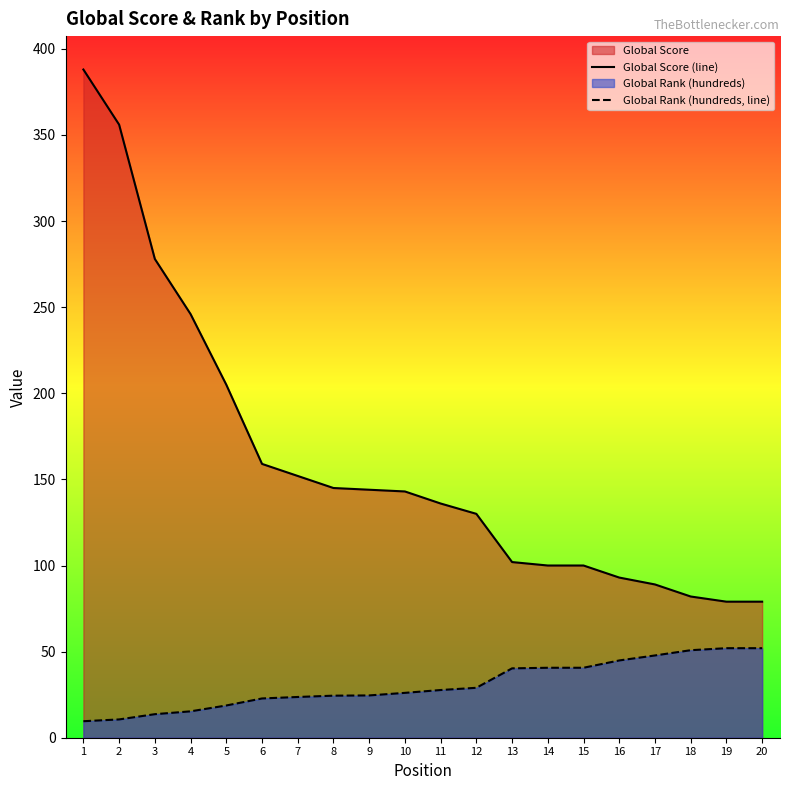

True or false: Global Score (line) and Global Rank (hundreds, line) intersect in this chart.

False